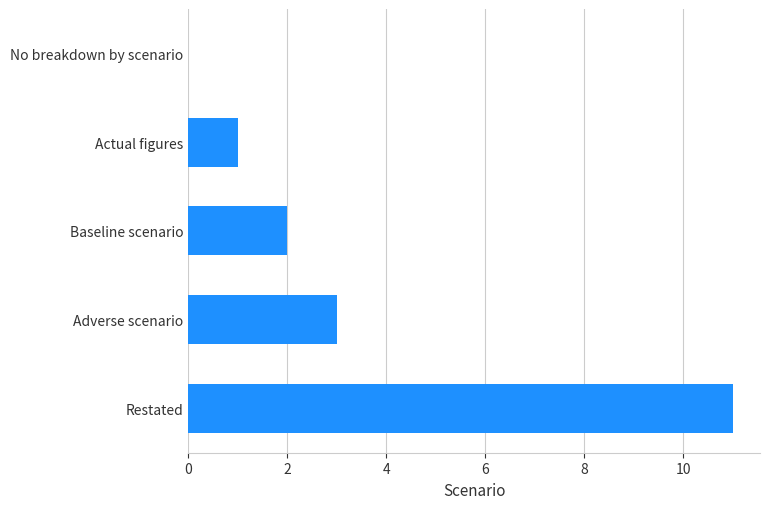

What is the average value?

3